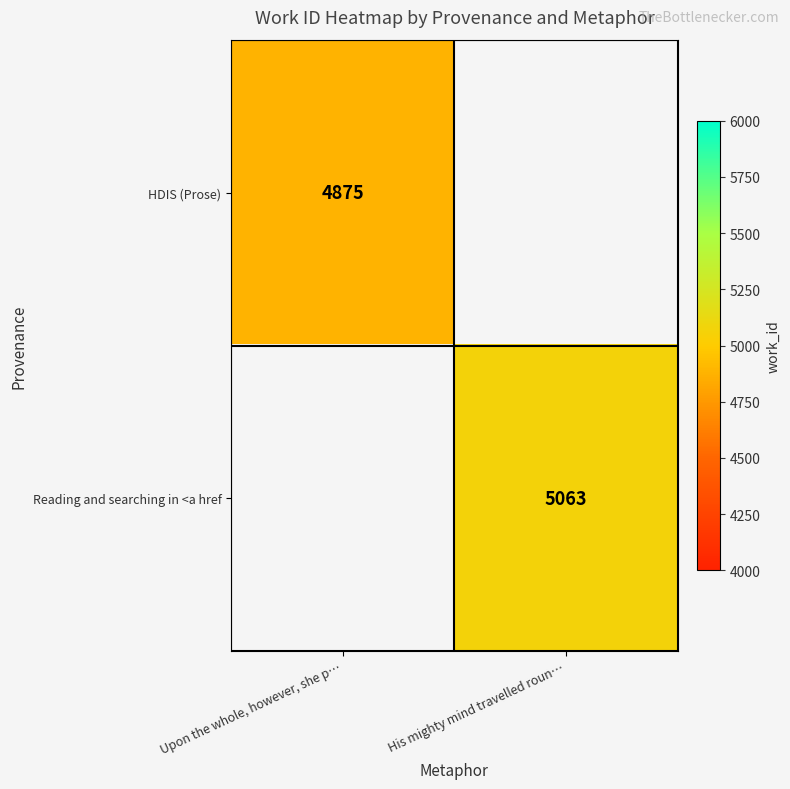

Is the value of HDIS (Prose) at Upon the whole, however, she p… greater than the value of Reading and searching in <a href at His mighty mind travelled roun…?

No